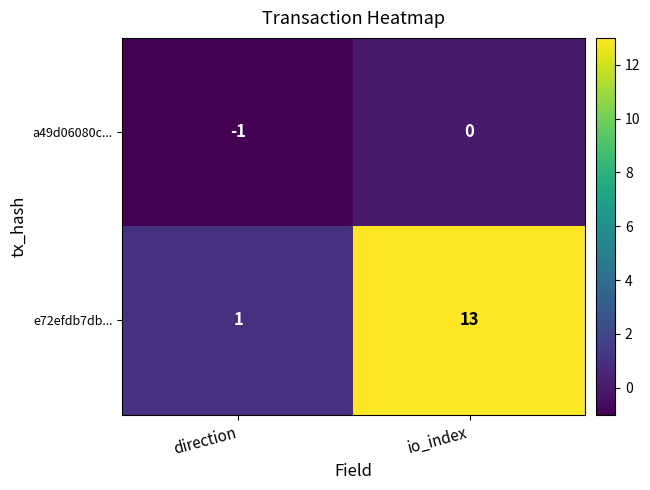

At which category does the chart reach its minimum across all series?

direction